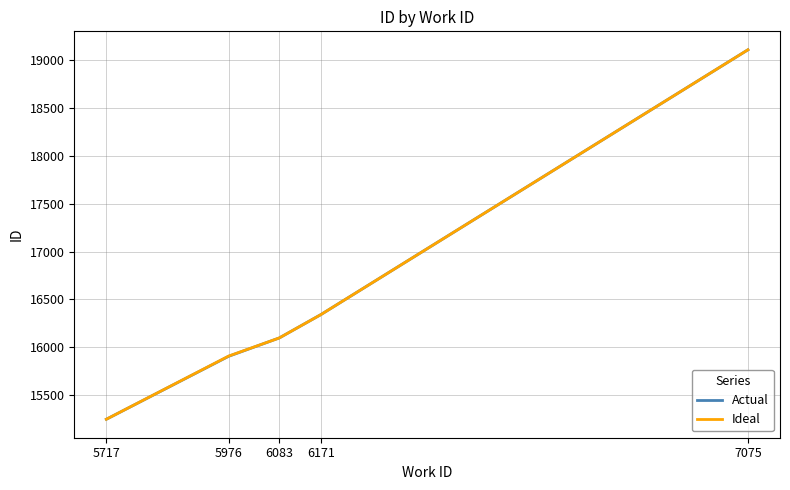

Which series changed the most between 5976 and 6083?

Actual